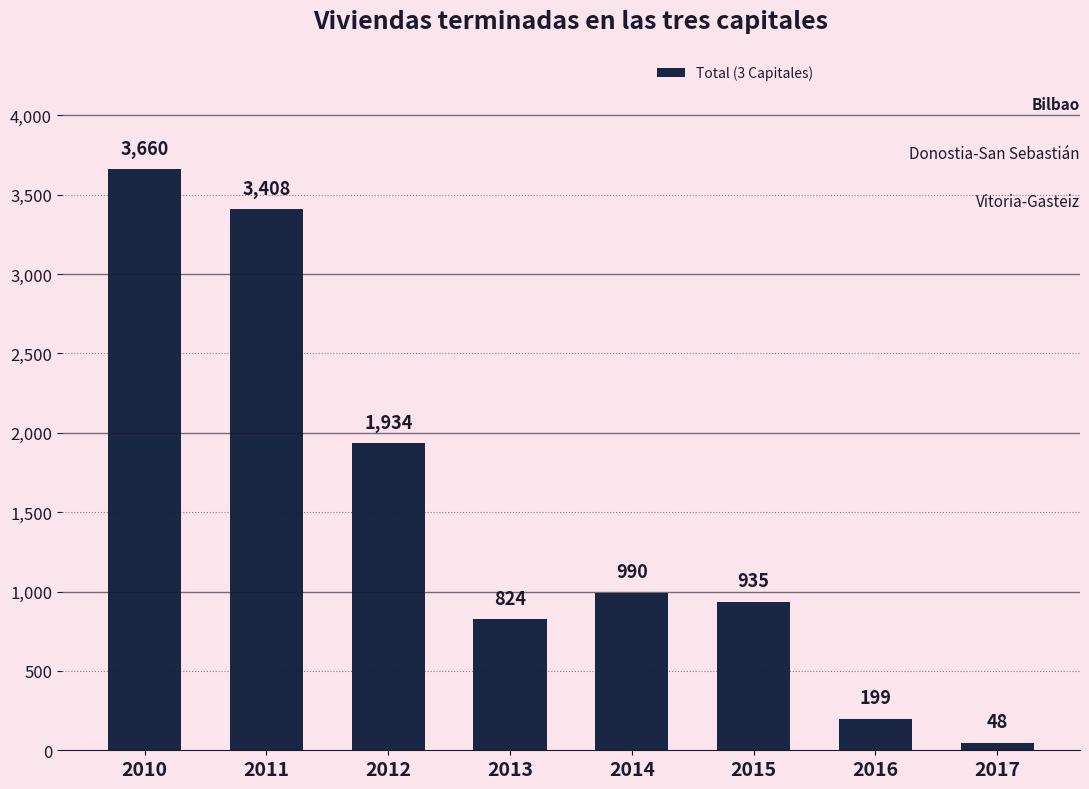

What is the value of the 2nd bar from the left?

3408